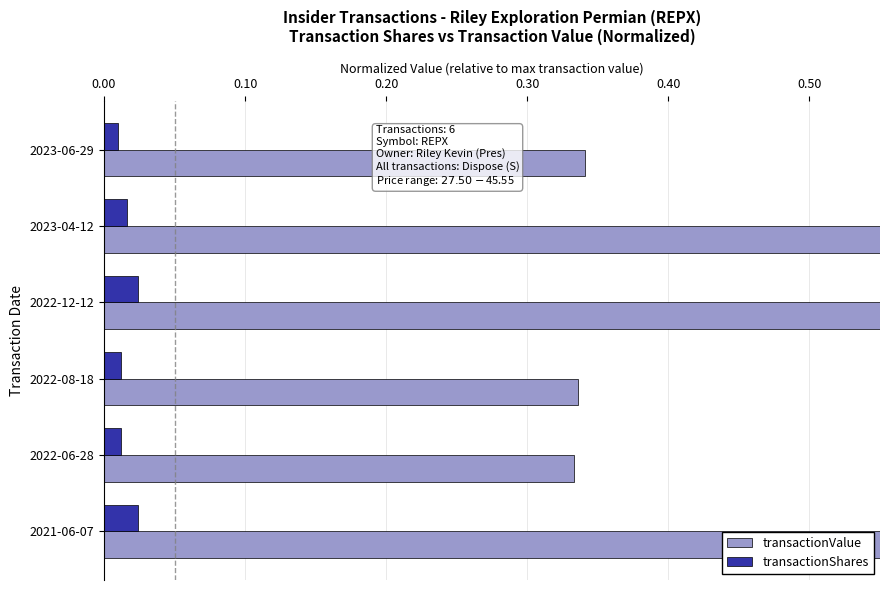

Which series has the largest total across all categories?

transactionValue